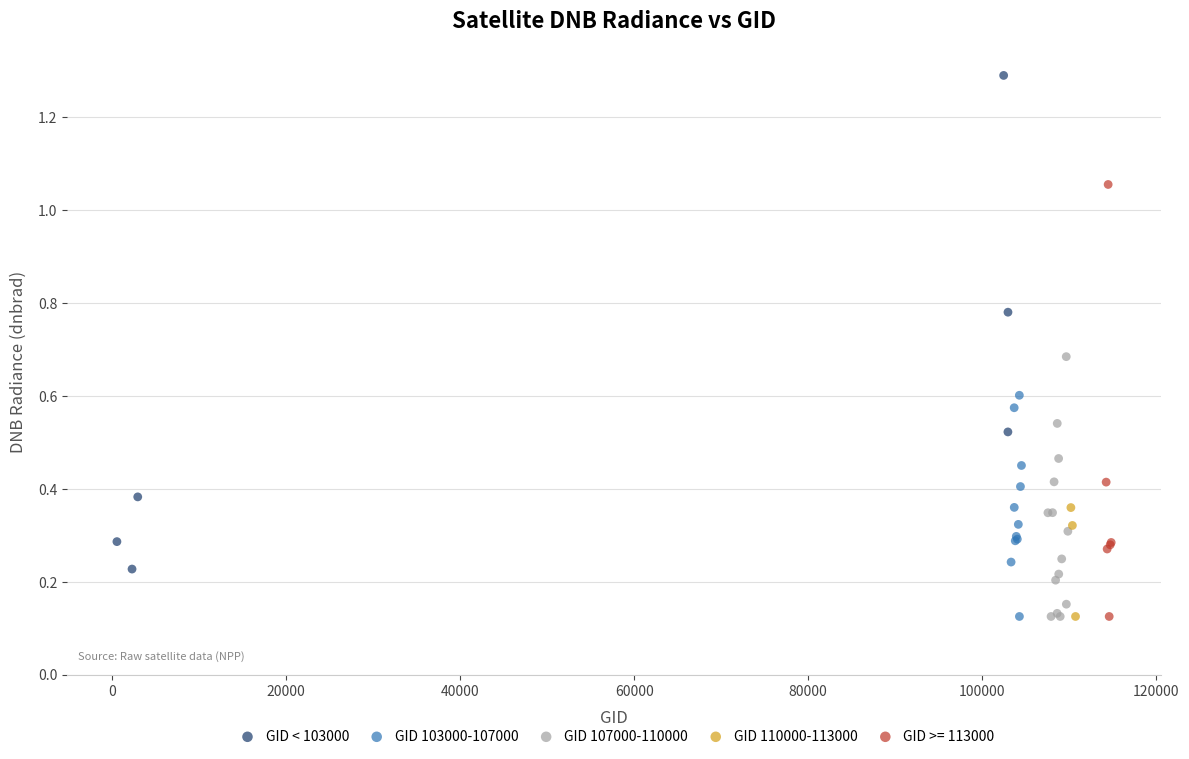

Which series has the widest spread of Y values?

GID < 103000